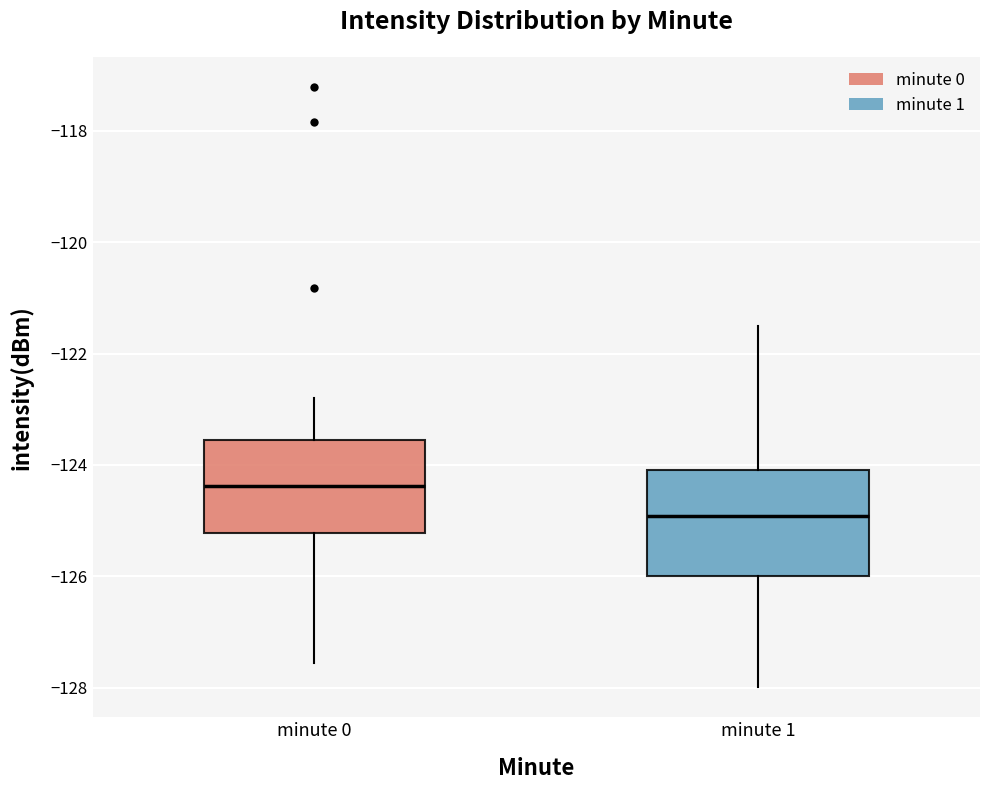

Reading left to right, transcribe this box plot: for each box, give where its median line is, the range the box spans, and where its two whiskers end, as read against the y-axis. The values are not printed on the chart, so give them approximately, as read against the axis.

minute 0: median -124.4, box -125.2 to -123.6, whiskers -127.6 to -122.8
minute 1: median -125.0, box -126.0 to -124.0, whiskers -128.0 to -121.4